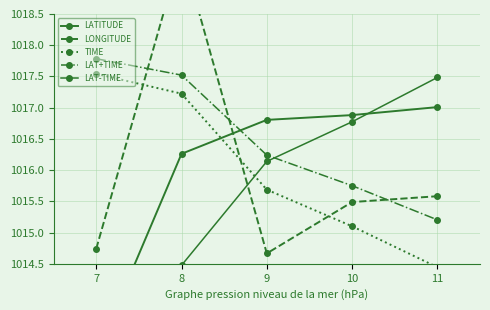

Reading left to right, list all the values displayed in this chart.

LATITUDE: 7=1013.0	8=1016.3	9=1016.8	10=1016.9	11=1017.0
LONGITUDE: 7=1014.7	8=1019.5	9=1014.7	10=1015.5	11=1015.6
TIME: 7=1017.5	8=1017.2	9=1015.7	10=1015.1	11=1014.4
LAT+TIME: 7=1017.8	8=1017.5	9=1016.2	10=1015.8	11=1015.2
LAT-TIME: 7=1014.1	8=1014.5	9=1016.1	10=1016.8	11=1017.5